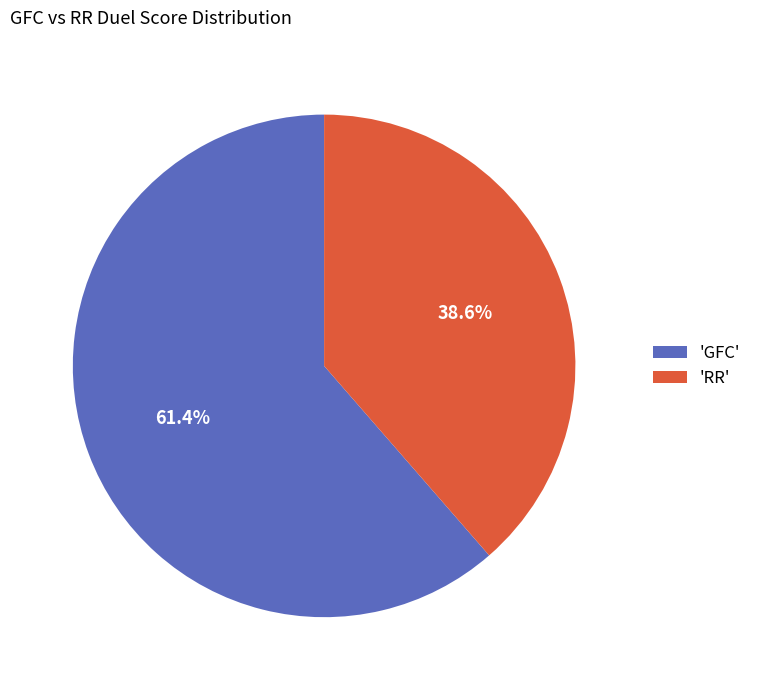

What percentage is NOT represented by 'RR'?

61.4%